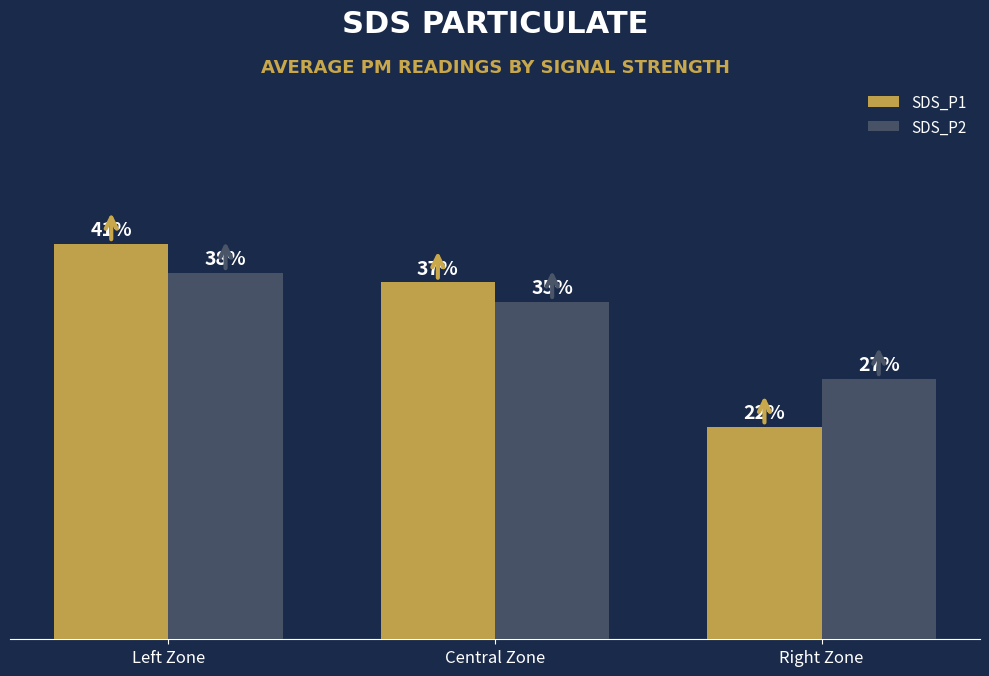

What is the label of the 3rd bar from the left?

Right Zone